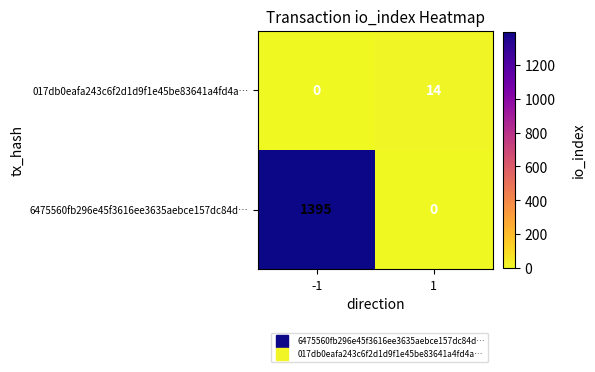

What is the difference between the highest and lowest values at -1?

1395